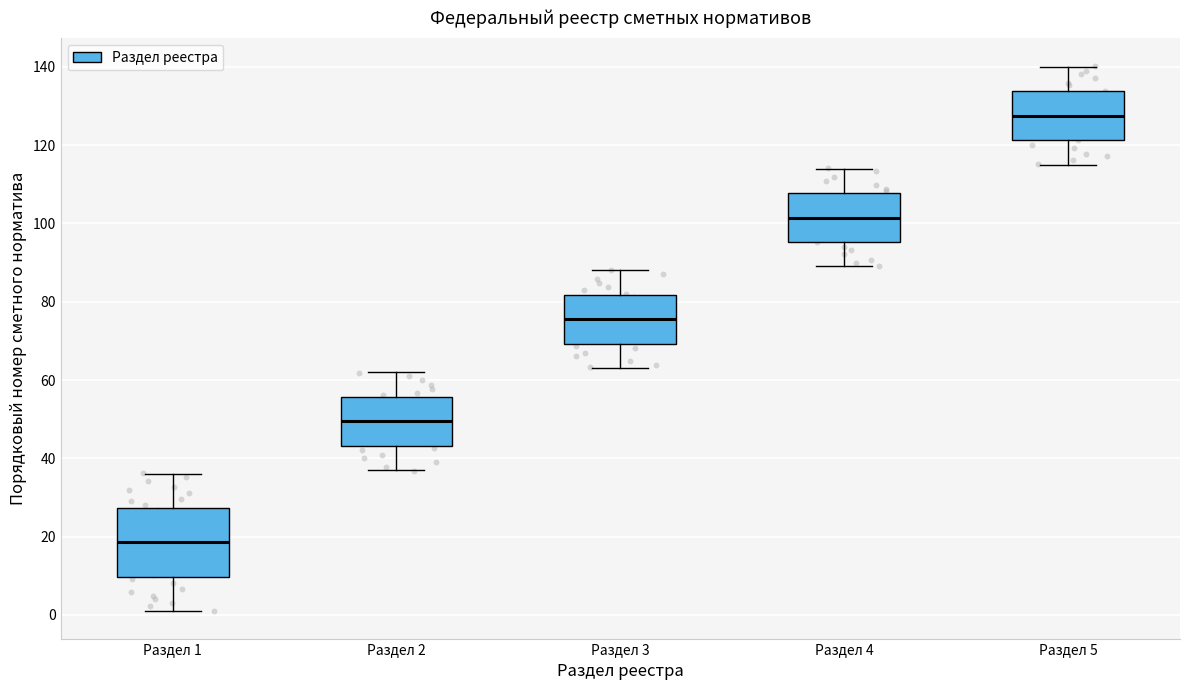

Where is the lower edge of the box for Раздел 2 on the y-axis? The values are not printed on the chart, so give them approximately, as read against the axis.

44